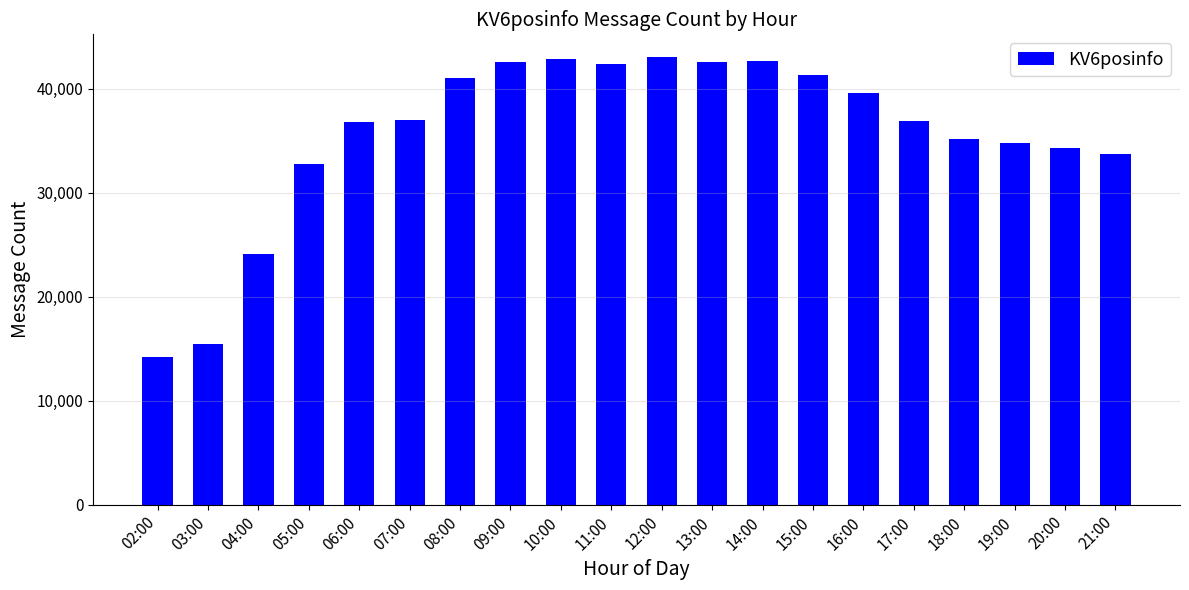

Are the bars grouped side by side (vs. stacked)?

No